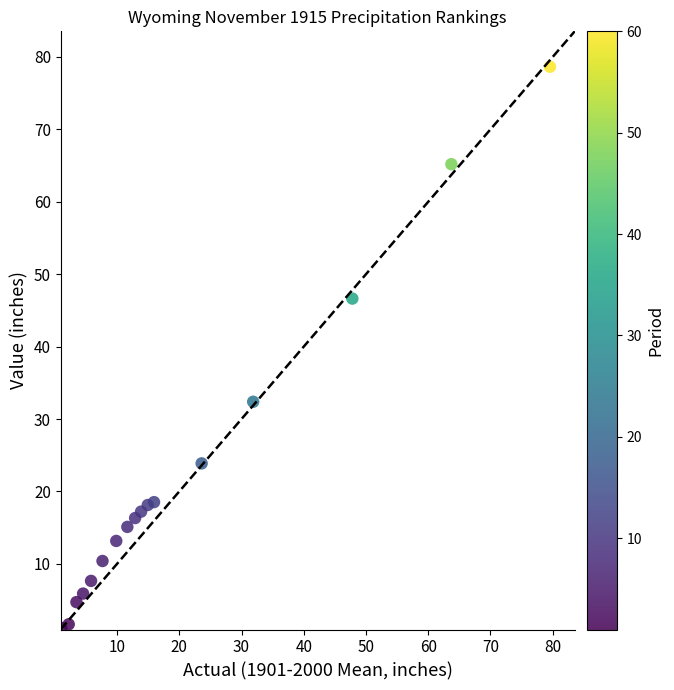

What Y value in the scatter plot is closest to 39?

32.4